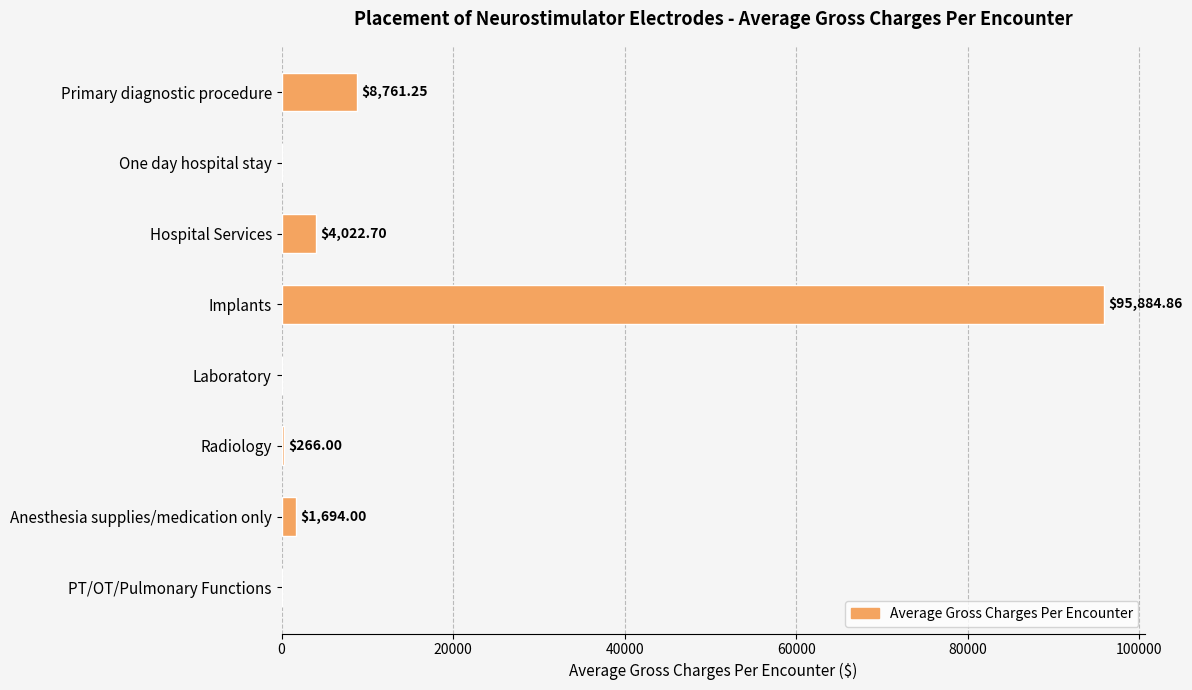

What is the change in value from Hospital Services to PT/OT/Pulmonary Functions?

-4022.7